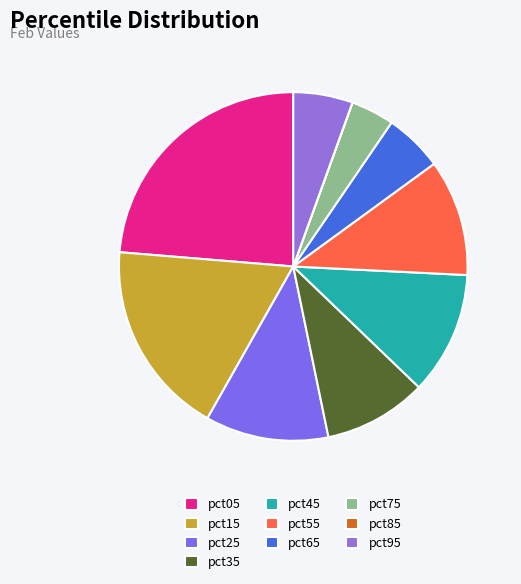

To the nearest percent, what percentage of the pie is pct55?

11%